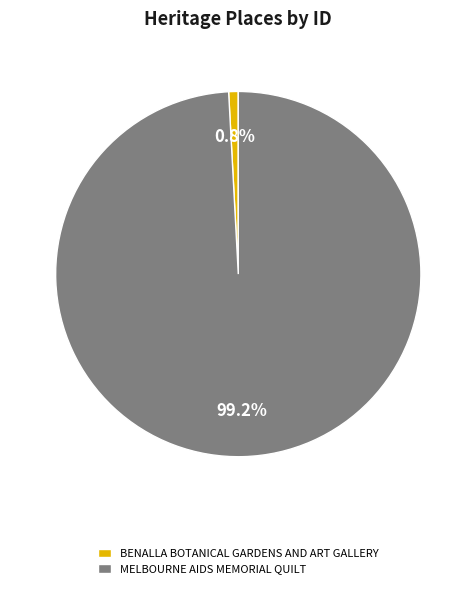

Is there any slice that represents more than half of the pie?

Yes